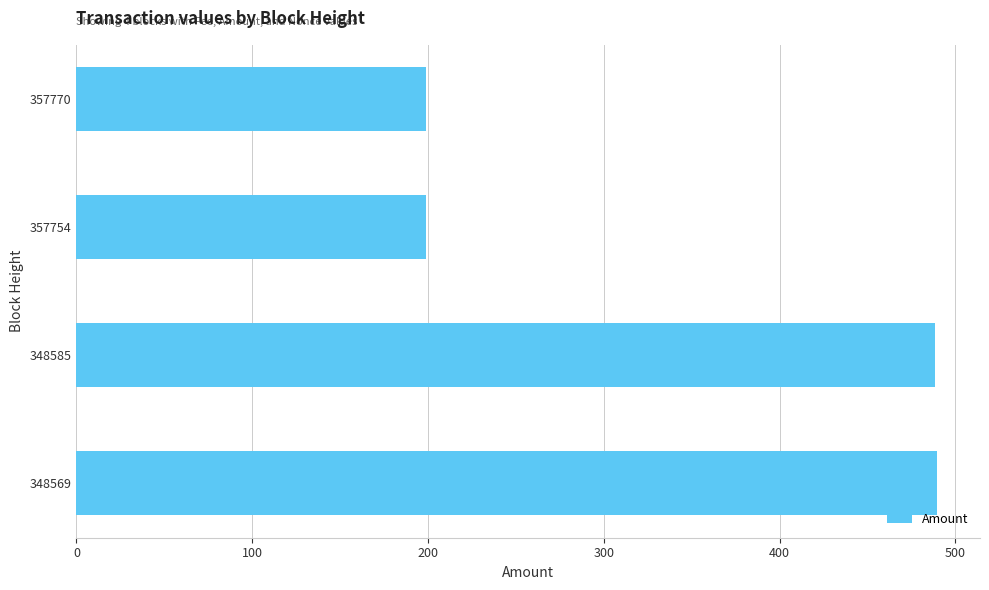

How many bars are there in total?

4